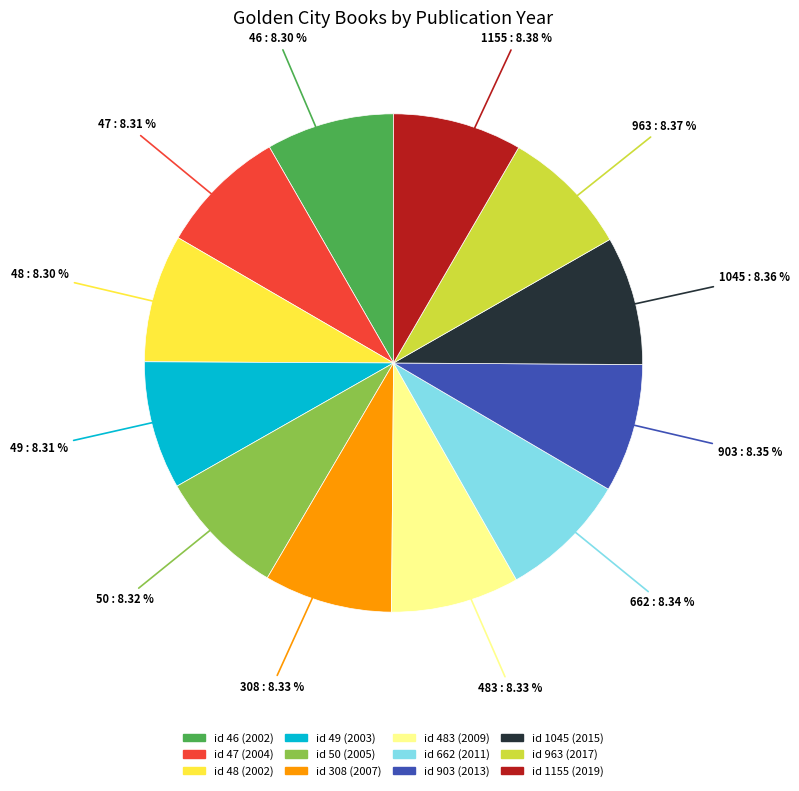

Does any single category account for the majority?

No